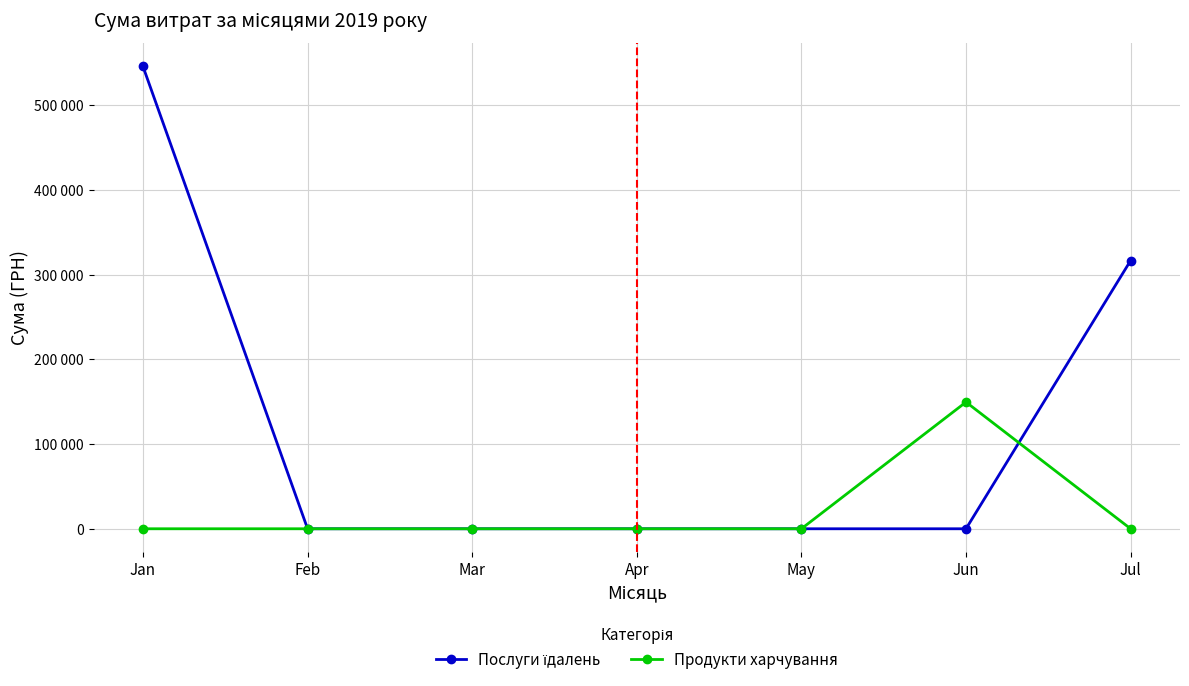

Reading left to right, transcribe all the data shown in this chart.

Послуги їдалень: 545913.9	0.0	0.0	0.0	0.0	0.0	316674.5
Продукти харчування: 0.0	0.0	0.0	0.0	0.0	149582.4	0.0